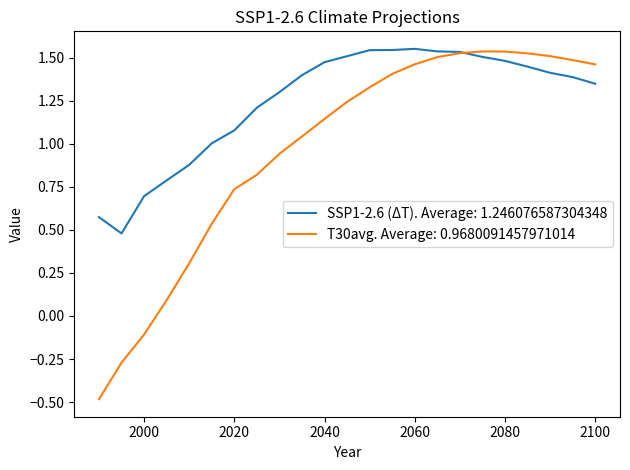

Which series has the largest total across all categories?

SSP1-2.6 (ΔT). Average: 1.246076587304348